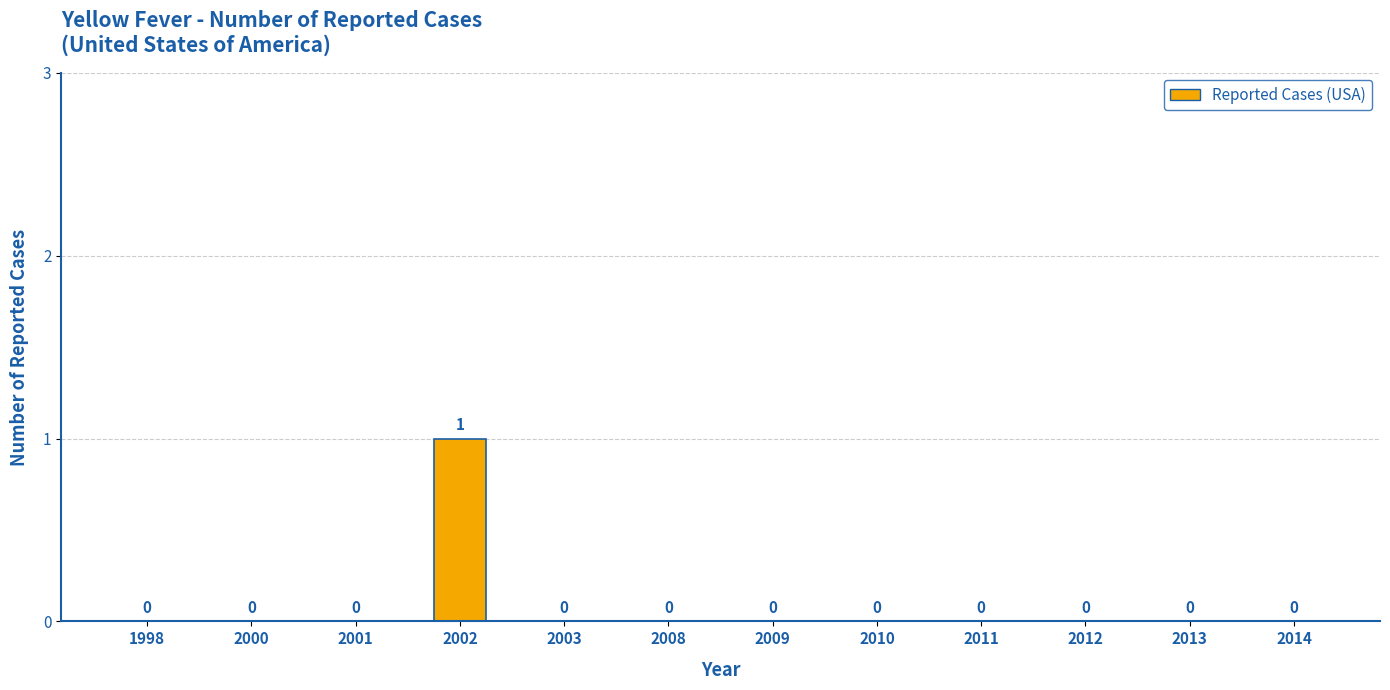

How many values exceed 0?

1